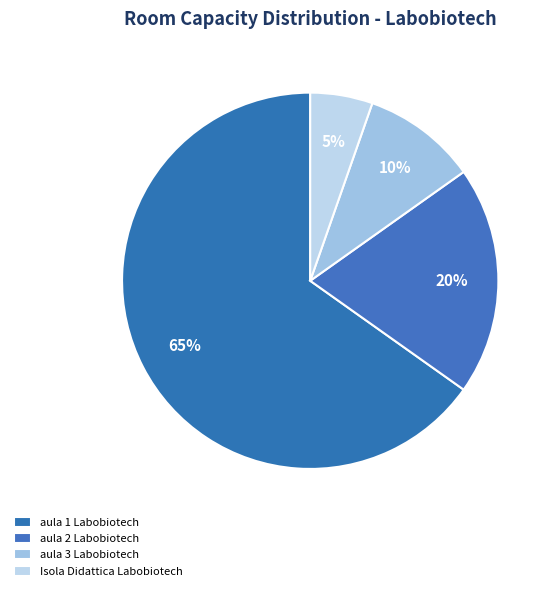

Do Isola Didattica Labobiotech and aula 3 Labobiotech together represent more than half of the pie?

No